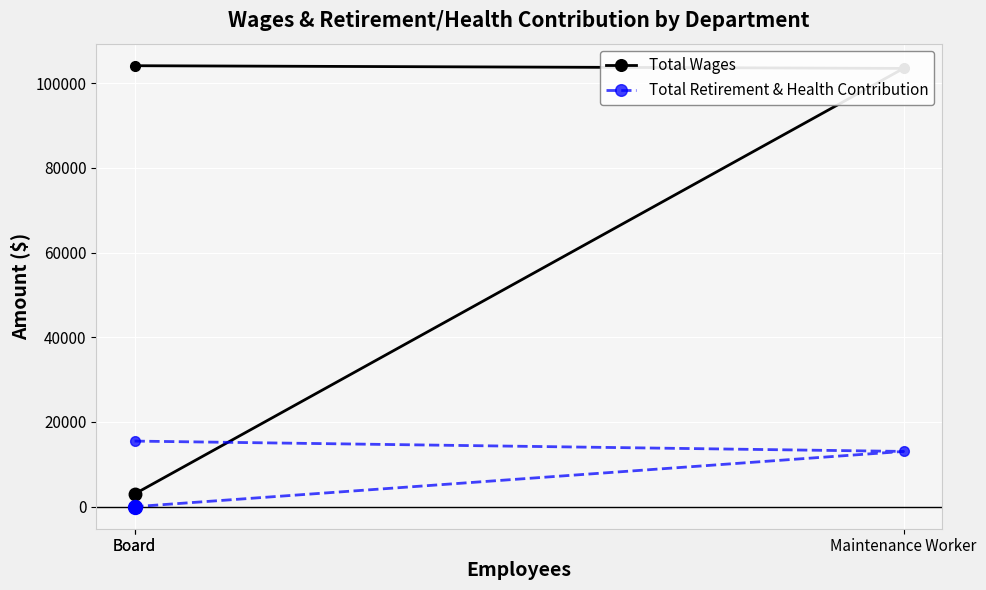

What is the difference between the maximum and minimum values in the Total Retirement & Health Contribution series?

15483